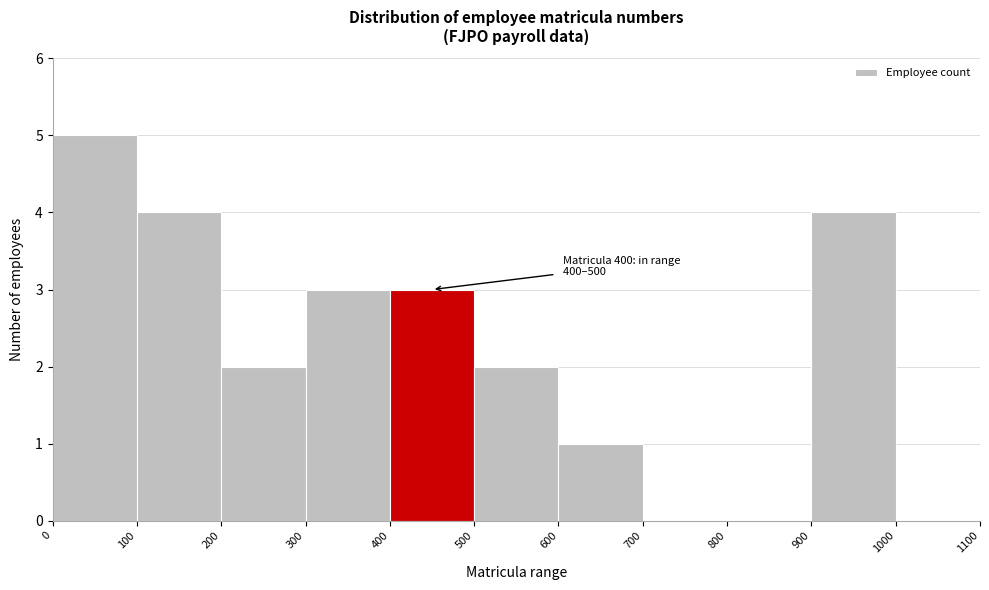

Which range on the x-axis has the tallest bar?

0 to 100